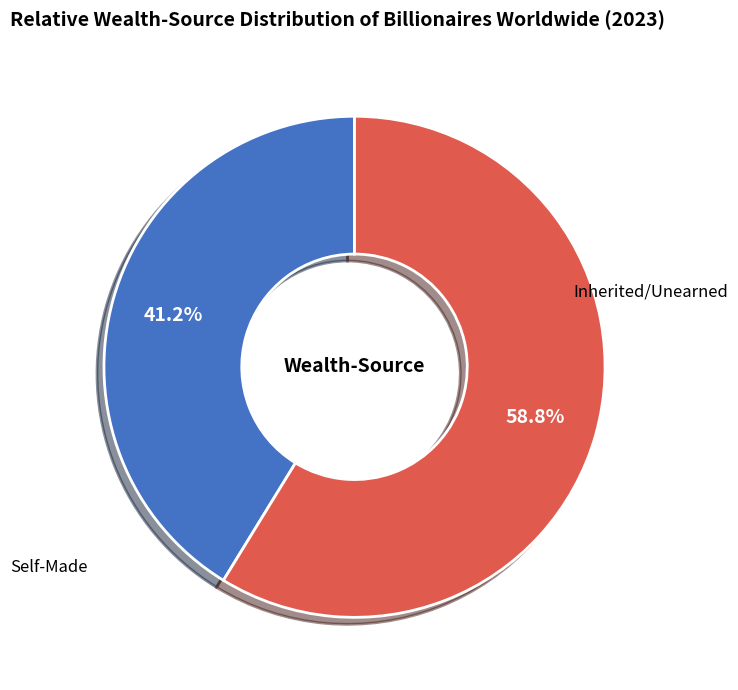

Is Self-Made the majority of the pie?

No